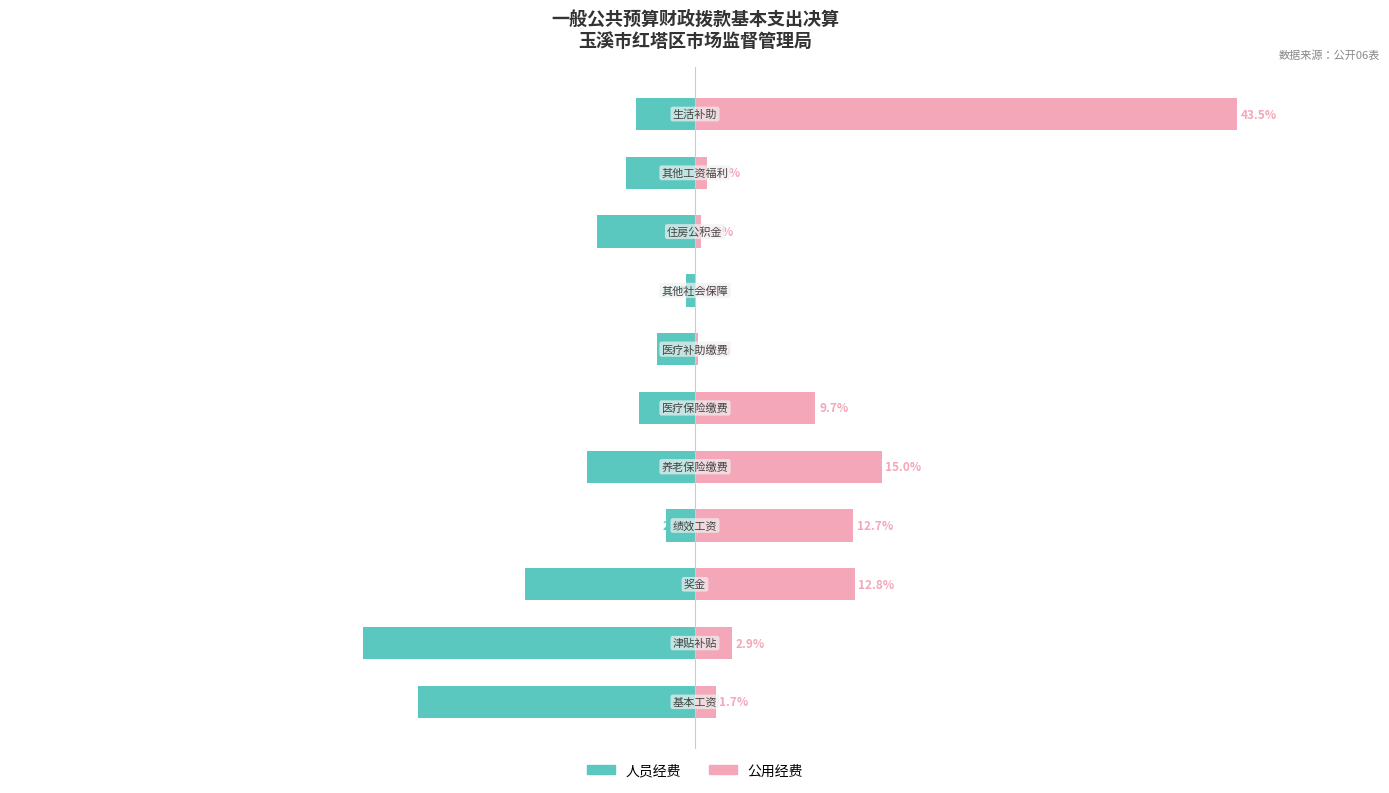

What are all the series names shown in the legend?

人员经费, 公用经费